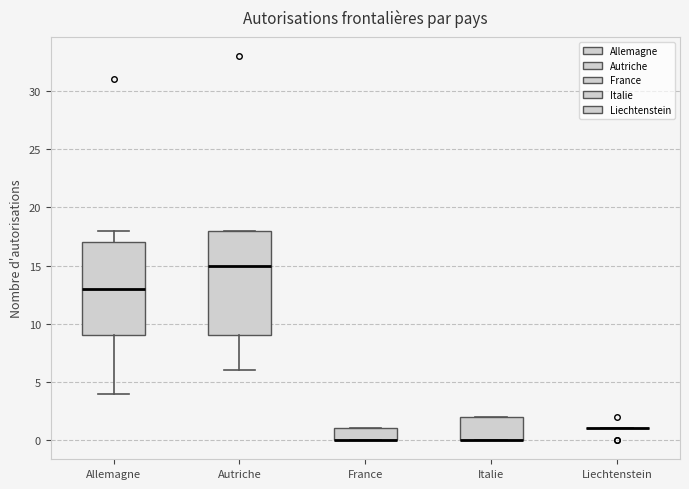

Reading left to right, transcribe this box plot: for each box, give where its median line is, the range the box spans, and where its two whiskers end, as read against the y-axis. The values are not printed on the chart, so give them approximately, as read against the axis.

Allemagne: median 13, box 9 to 17, whiskers 4 to 18
Autriche: median 15, box 9 to 18, whiskers 6 to 18
France: median 0 (drawn on the box's lower edge), box 0 to 1, whiskers 0 to 1
Italie: median 0 (drawn on the box's lower edge), box 0 to 2, whiskers 0 to 2
Liechtenstein: box collapsed to a line at 1, whiskers 1 to 1